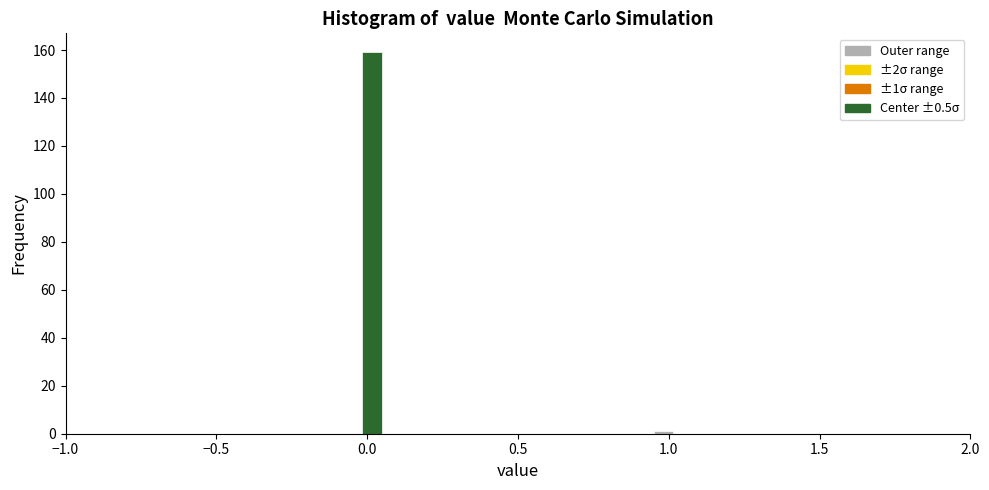

Around what value on the x-axis is the tallest bar? Give the approximate position of its centre, as read against the axis.

0.00